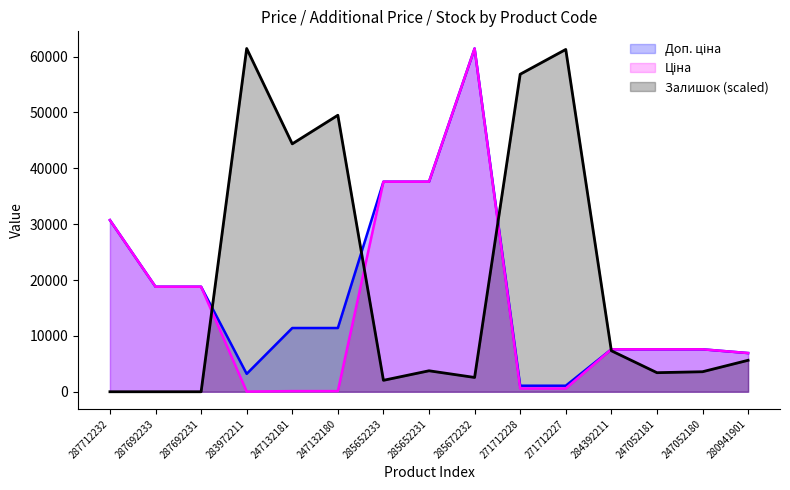

Read the Ціна value at 271712228.

589.9